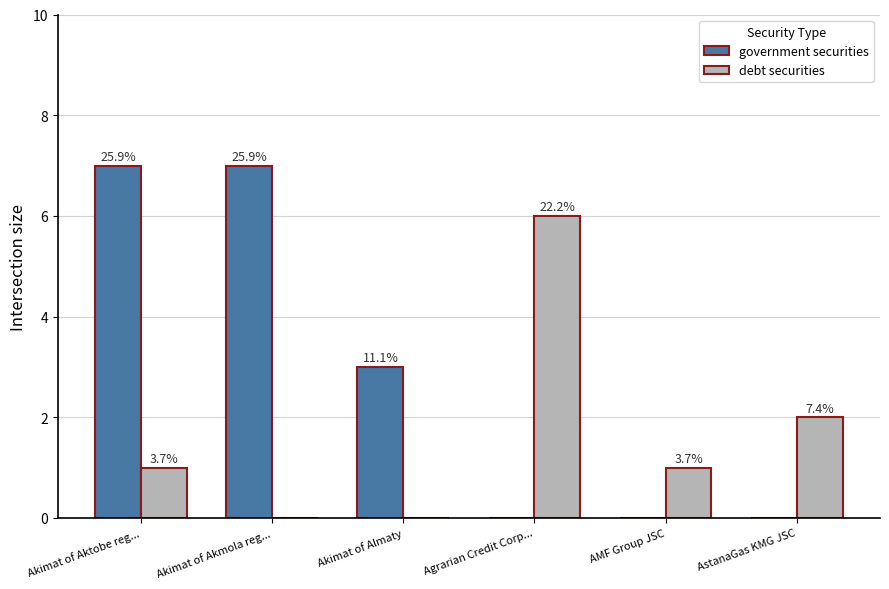

How many groups of bars are there?

6